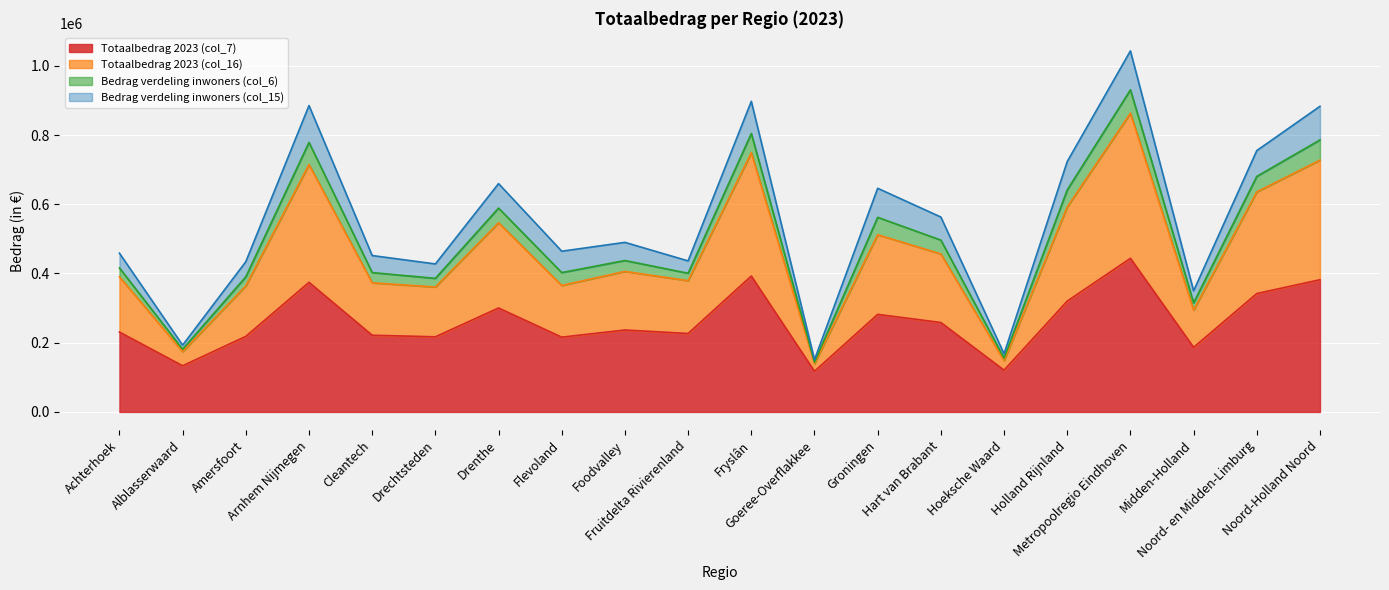

What is the spread (max minus min) of values at Goeree-Overflakkee?

26228.5